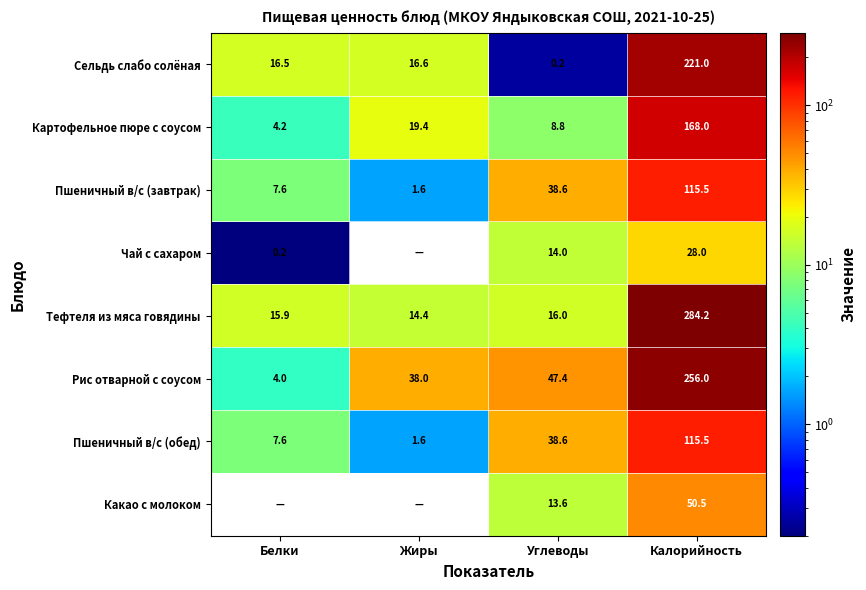

Is the value of Рис отварной с соусом at Жиры greater than the value of Пшеничный в/с (завтрак) at Калорийность?

No